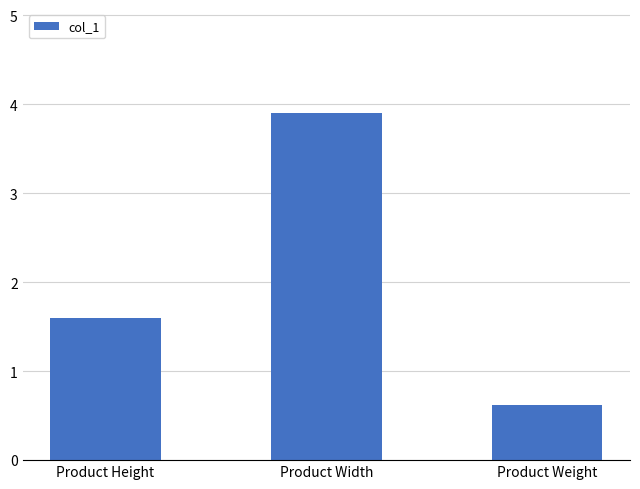

Reading right to left, what are all the values shown in this chart?

0.6	3.9	1.6